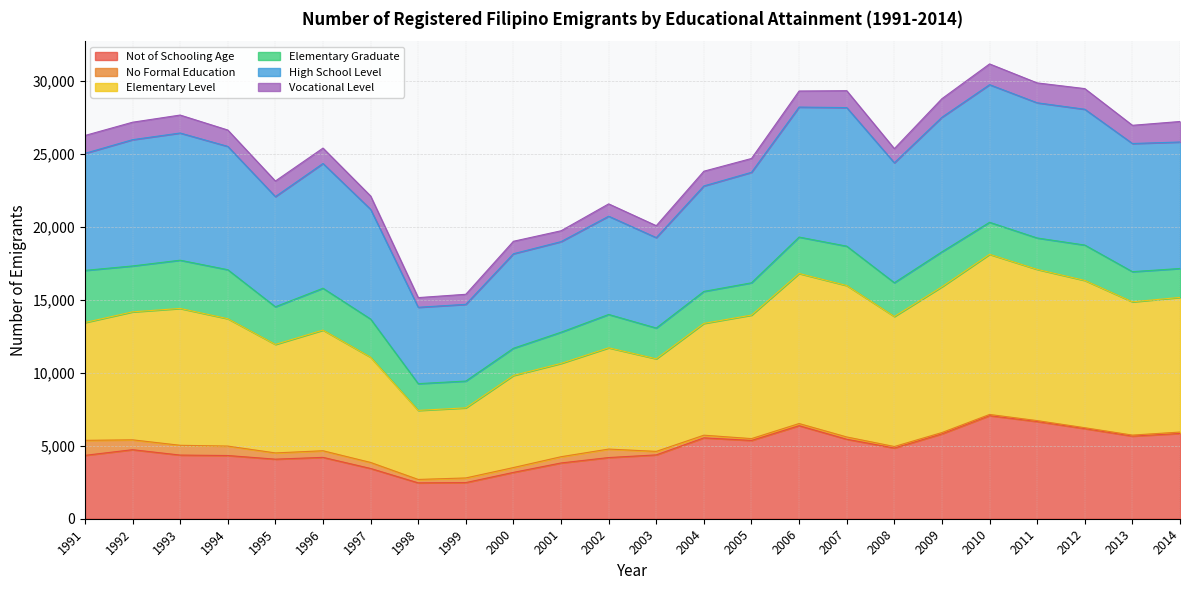

True or false: Not of Schooling Age has a value of 5363 at 2005.

True